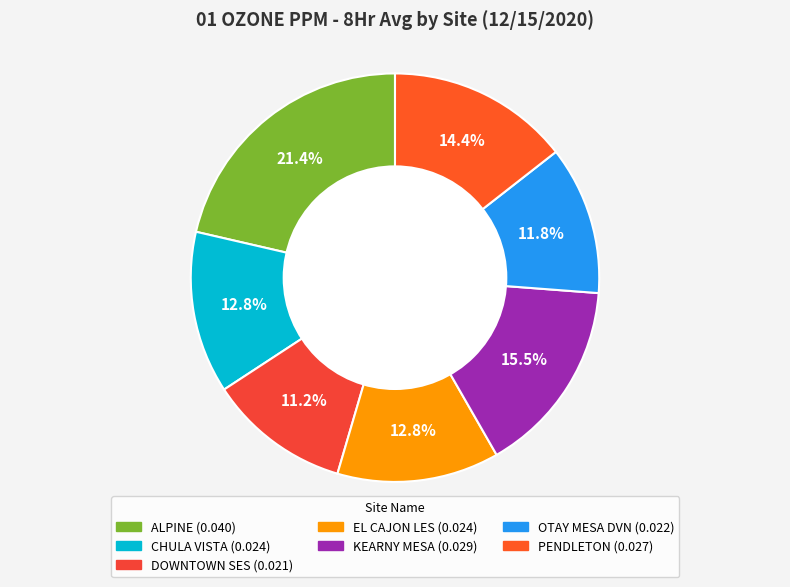

Is it true that PENDLETON is 21% of the pie?

False